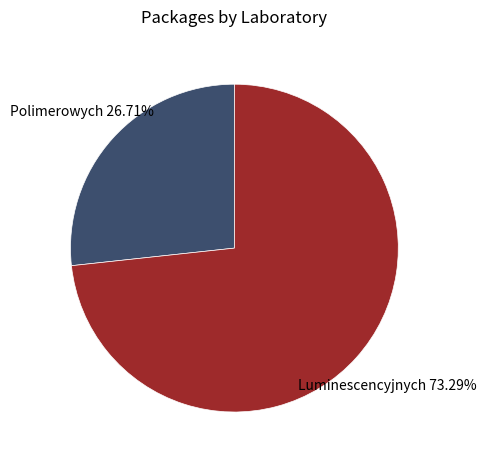

Rank the categories by value from highest to lowest.

Luminescencyjnych, Polimerowych